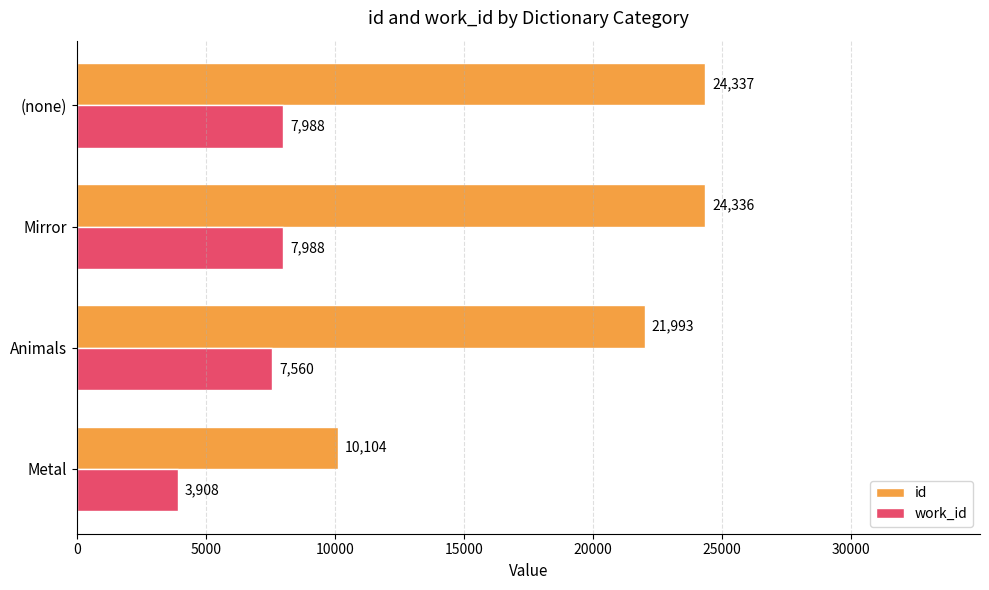

Between Metal and Mirror, which series saw the biggest shift?

id